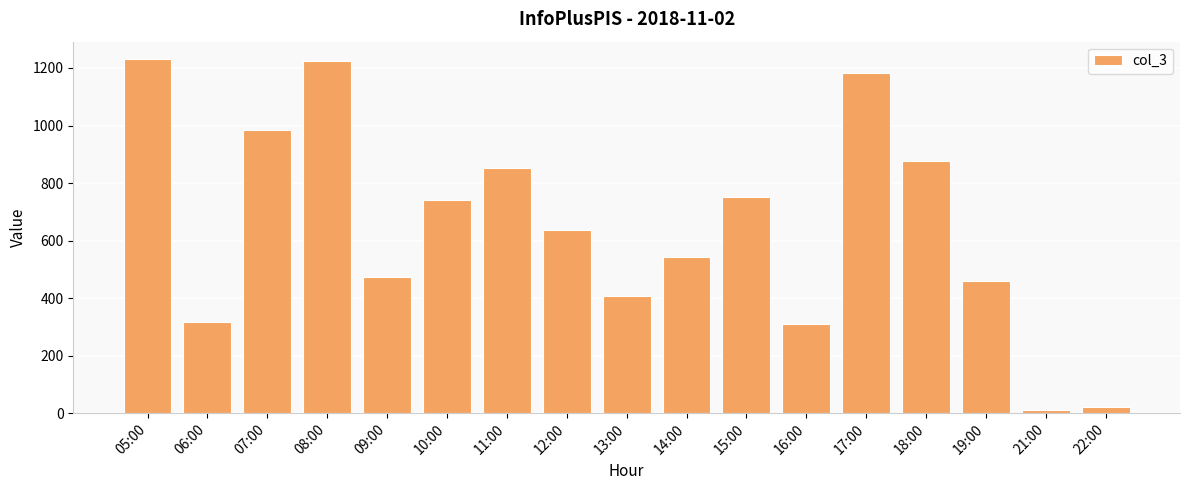

Reading left to right, extract all data points from this chart.

05:00=1230	06:00=317	07:00=984	08:00=1223	09:00=473	10:00=741	11:00=854	12:00=638	13:00=406	14:00=544	15:00=752	16:00=309	17:00=1181	18:00=877	19:00=458	21:00=10	22:00=20